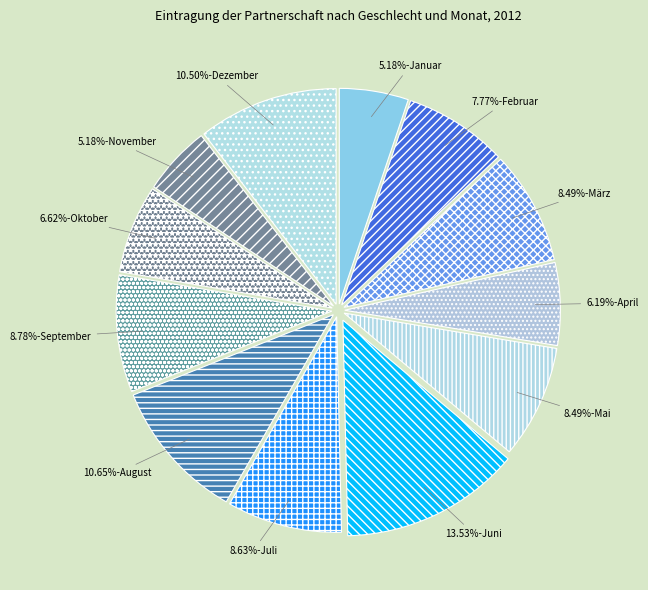

What is the largest slice in the pie chart?

Juni